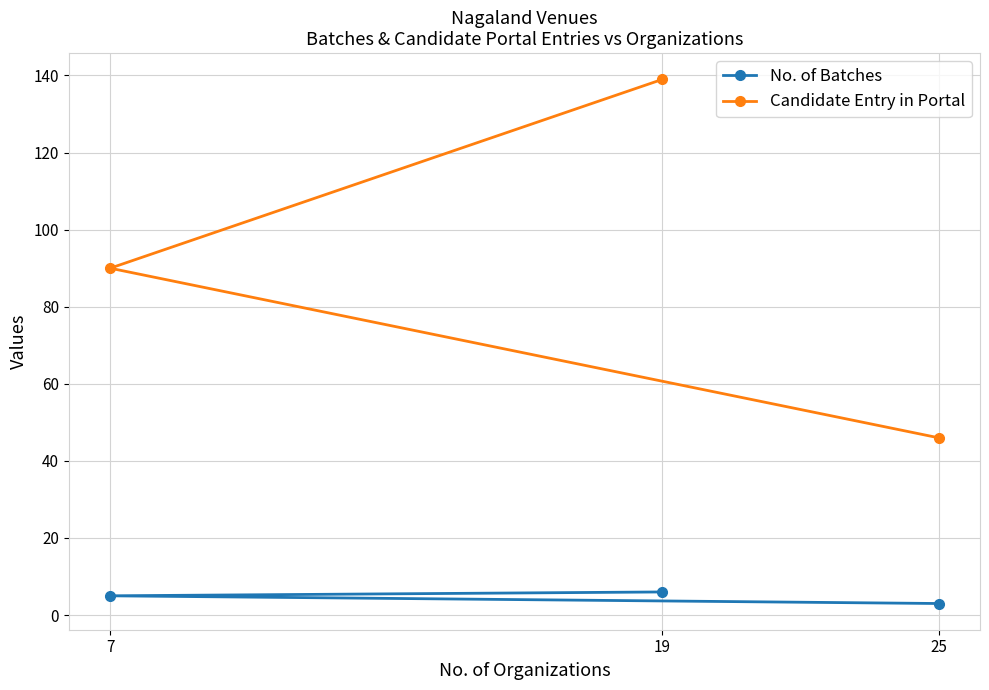

What value does the No. of Batches series have at 19?

6